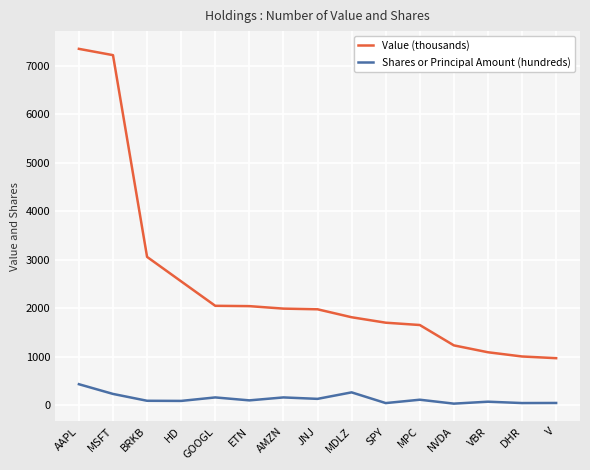

Where does the Value (thousands) series first go above 1973?

AAPL